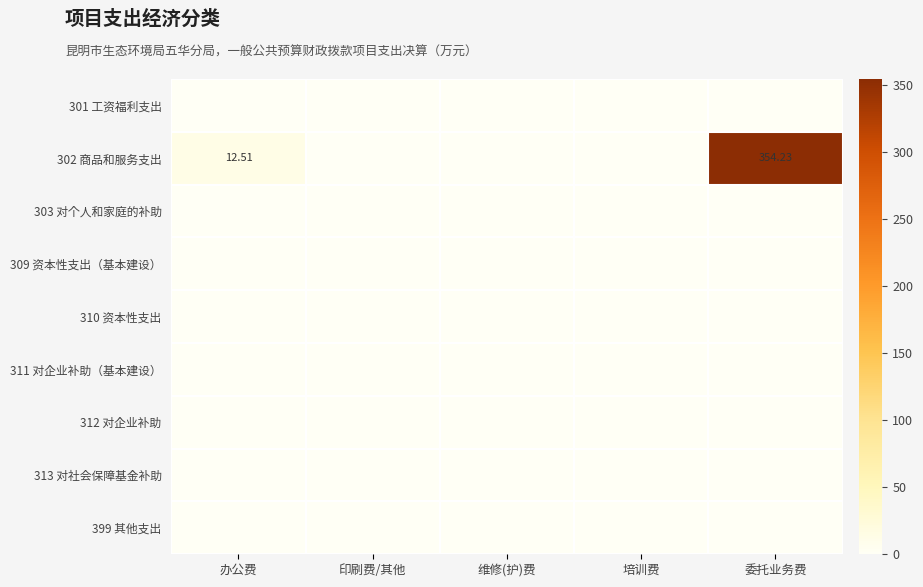

At which category is the sum across all series the highest?

委托业务费